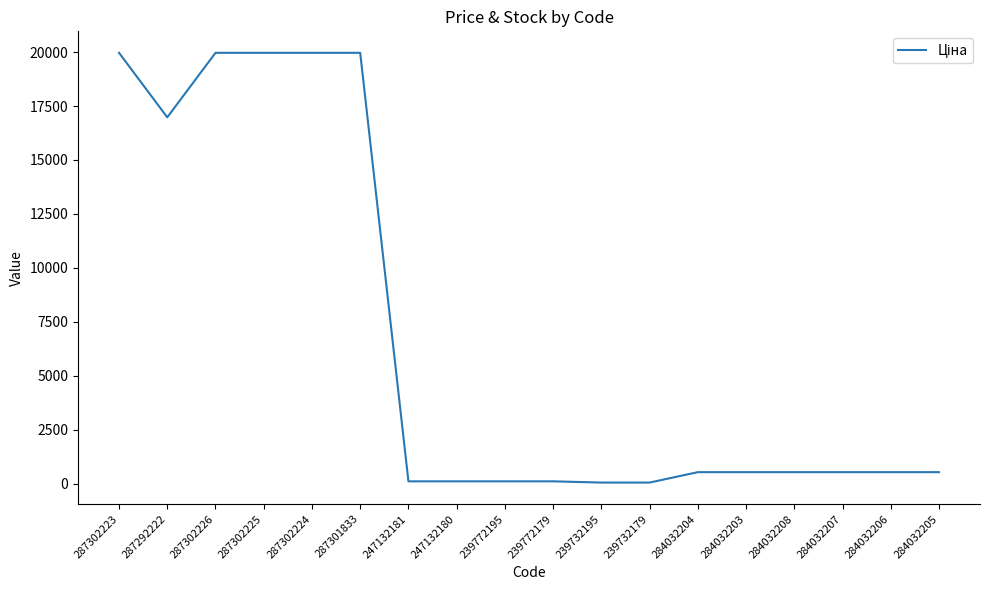

Where is the first local minimum?

287292222